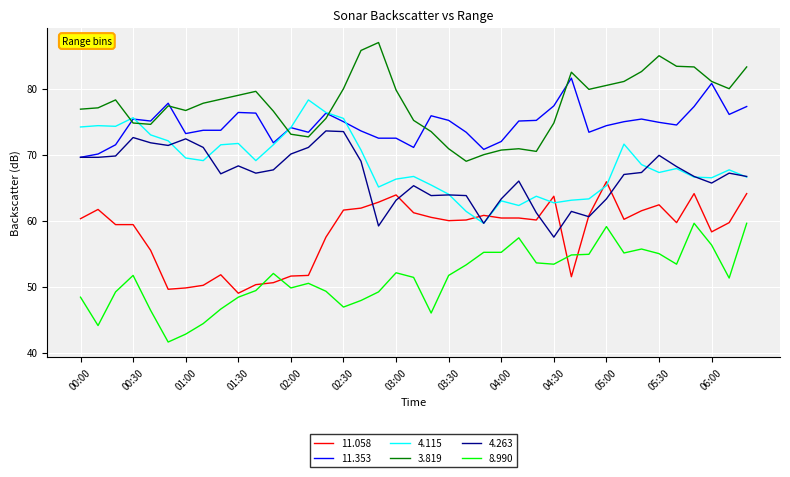

Is this an area chart (filled region under the line)?

No